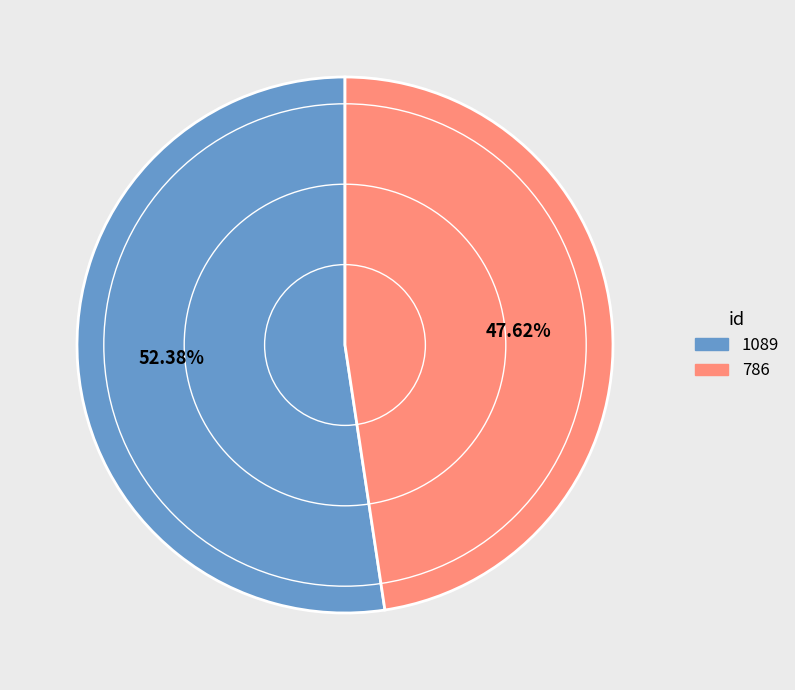

Which category has the biggest portion of the pie?

1089